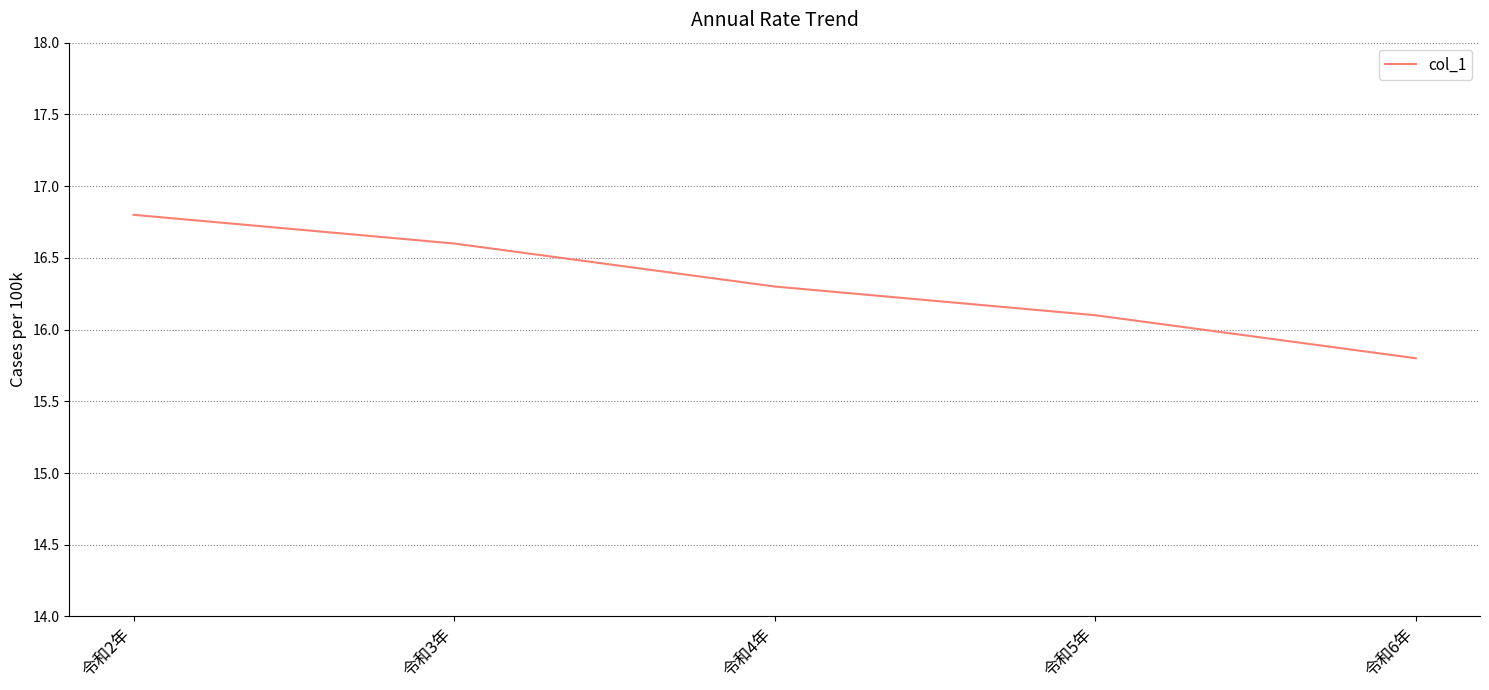

What is the change in value from 令和3年 to 令和6年?

-0.8